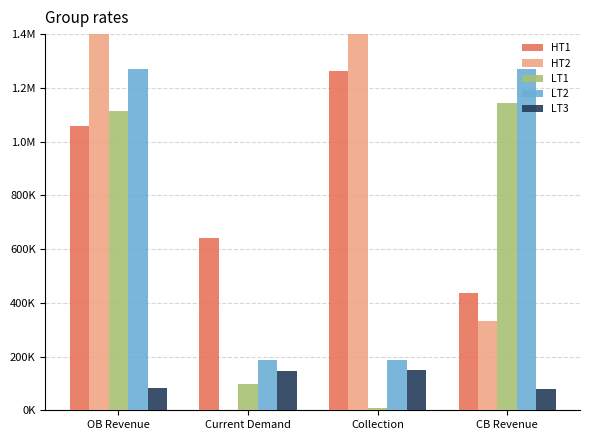

What position from the left is Current Demand?

2